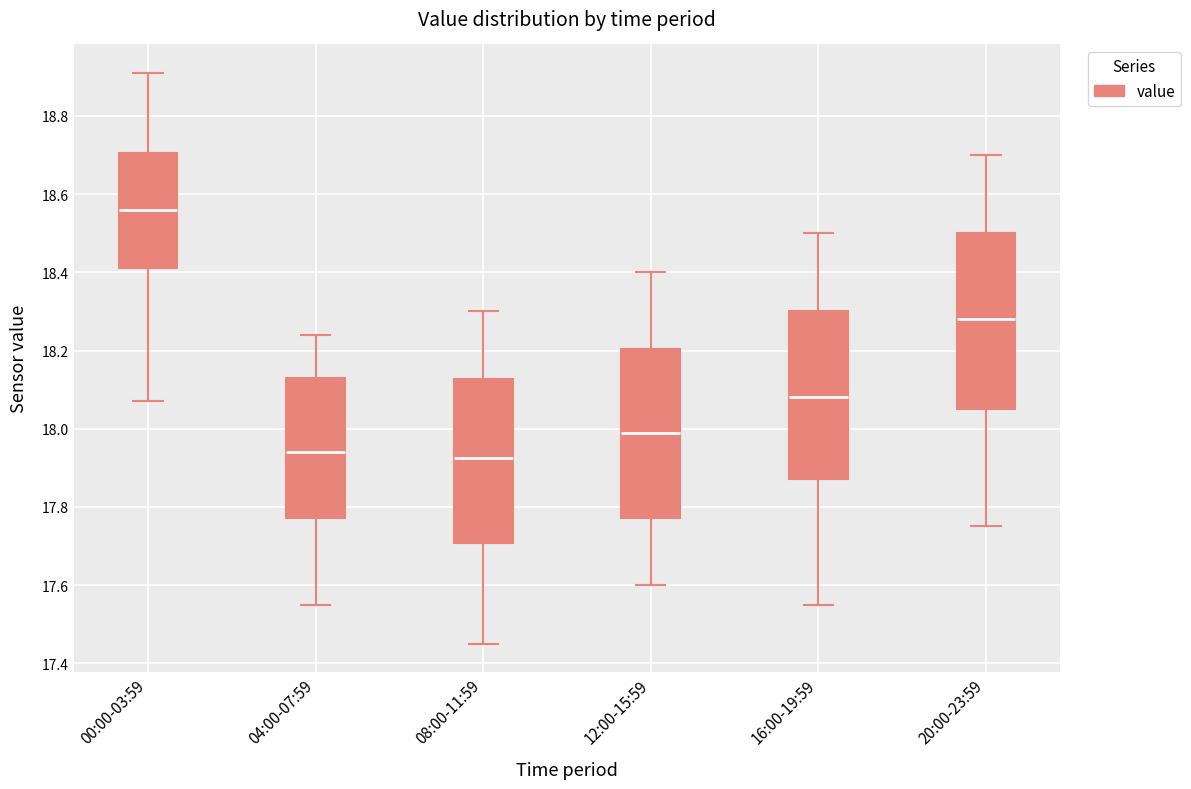

Which box has the highest median line?

00:00-03:59